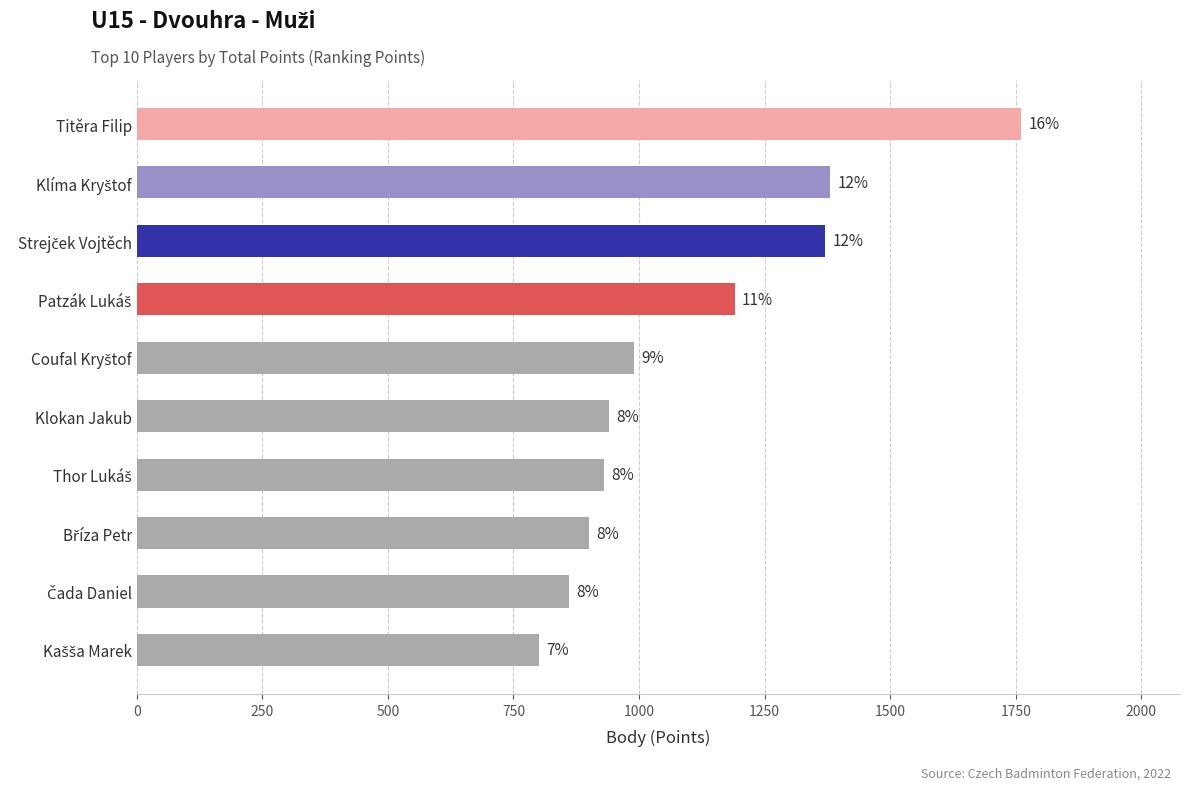

Are the bars horizontal?

Yes